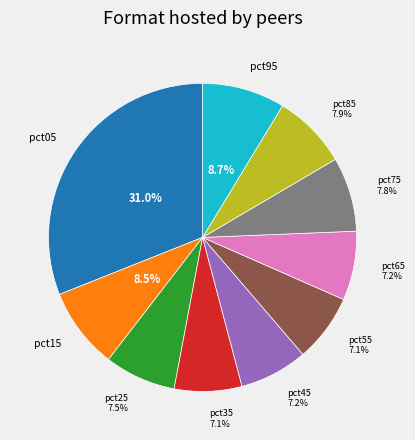

Does any single category account for the majority?

No